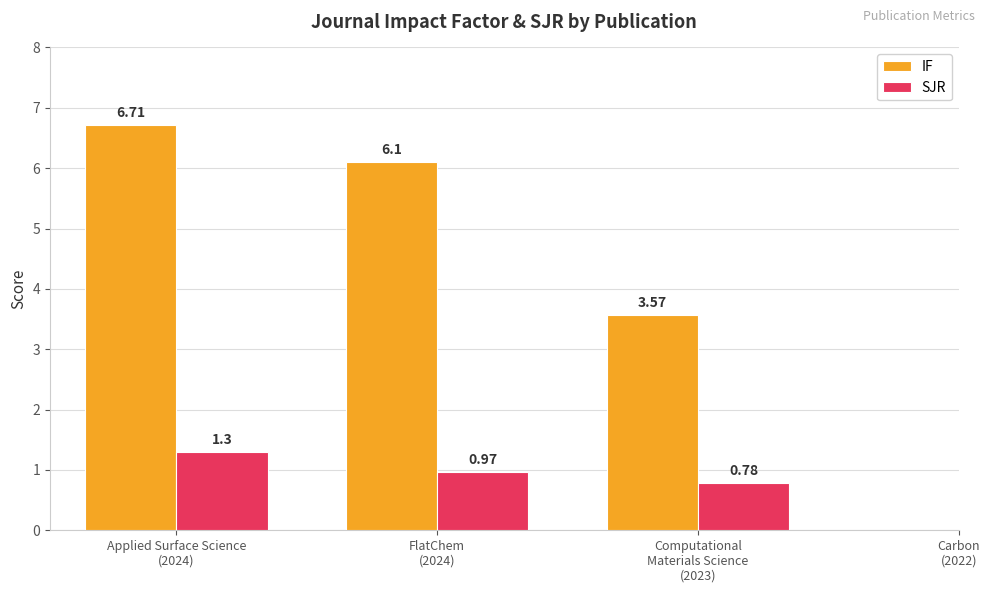

Which series has the largest total across all categories?

IF